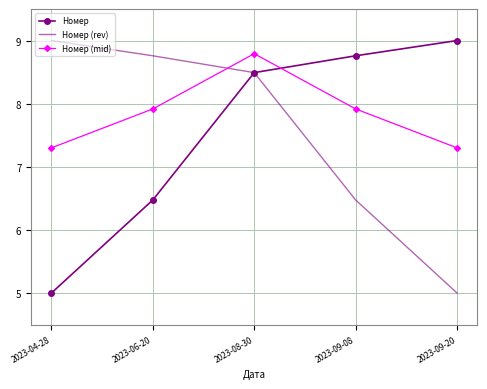

What position from the left is 2023-06-20?

2